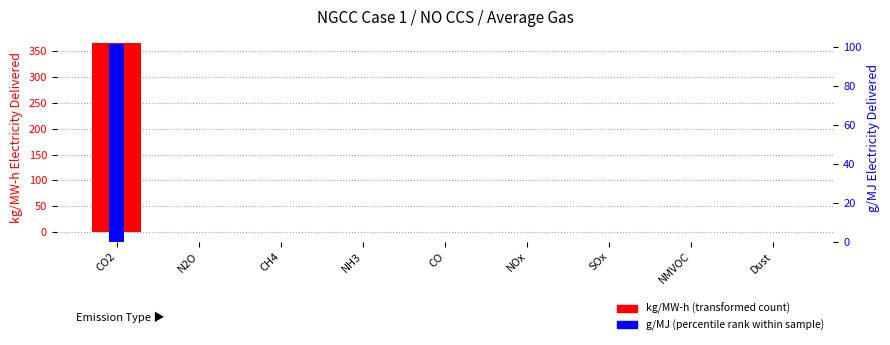

Count the number of categories in the chart.

9